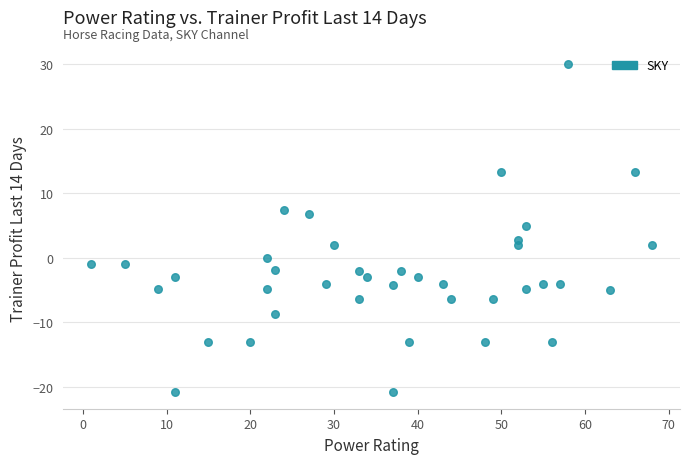

What is the range of X values (max minus min)?

67.0